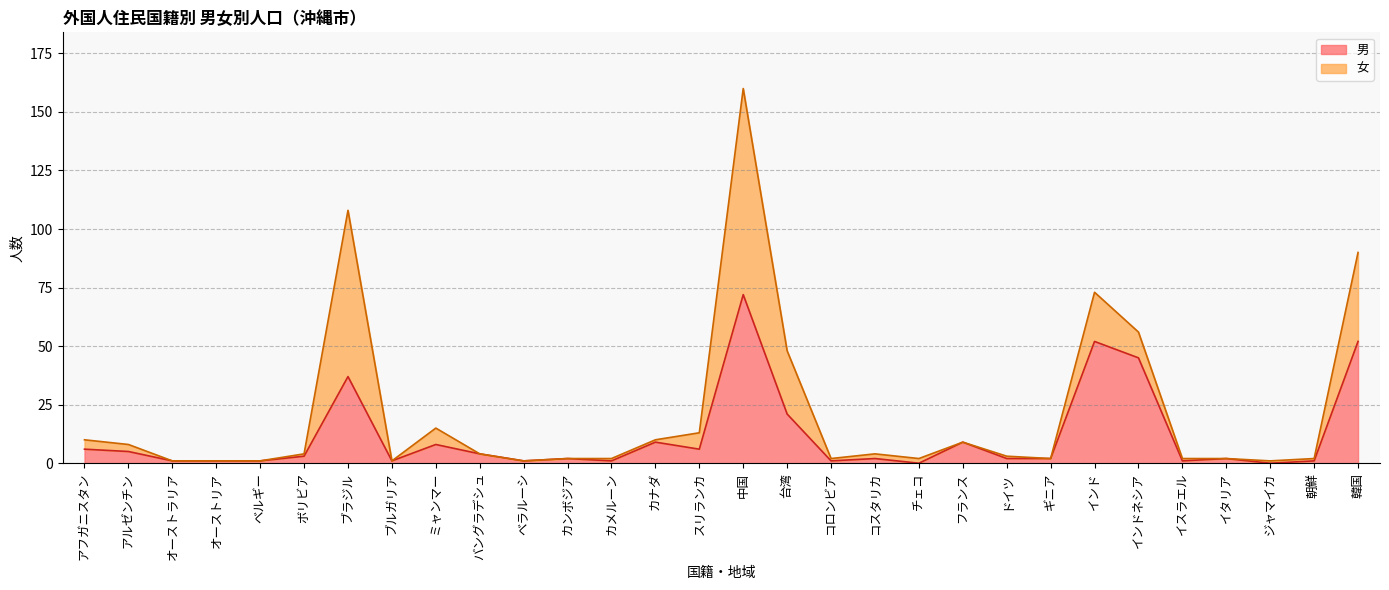

At which label does the data first exceed 2?

アフガニスタン